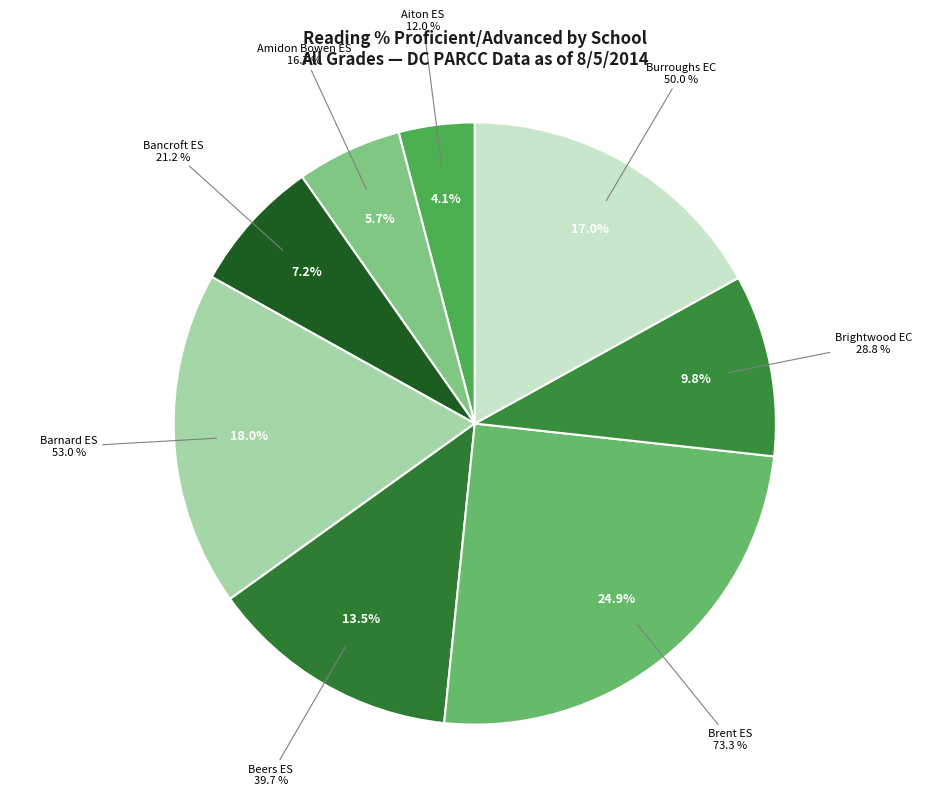

Does Brightwood EC represent more than half of the total?

No